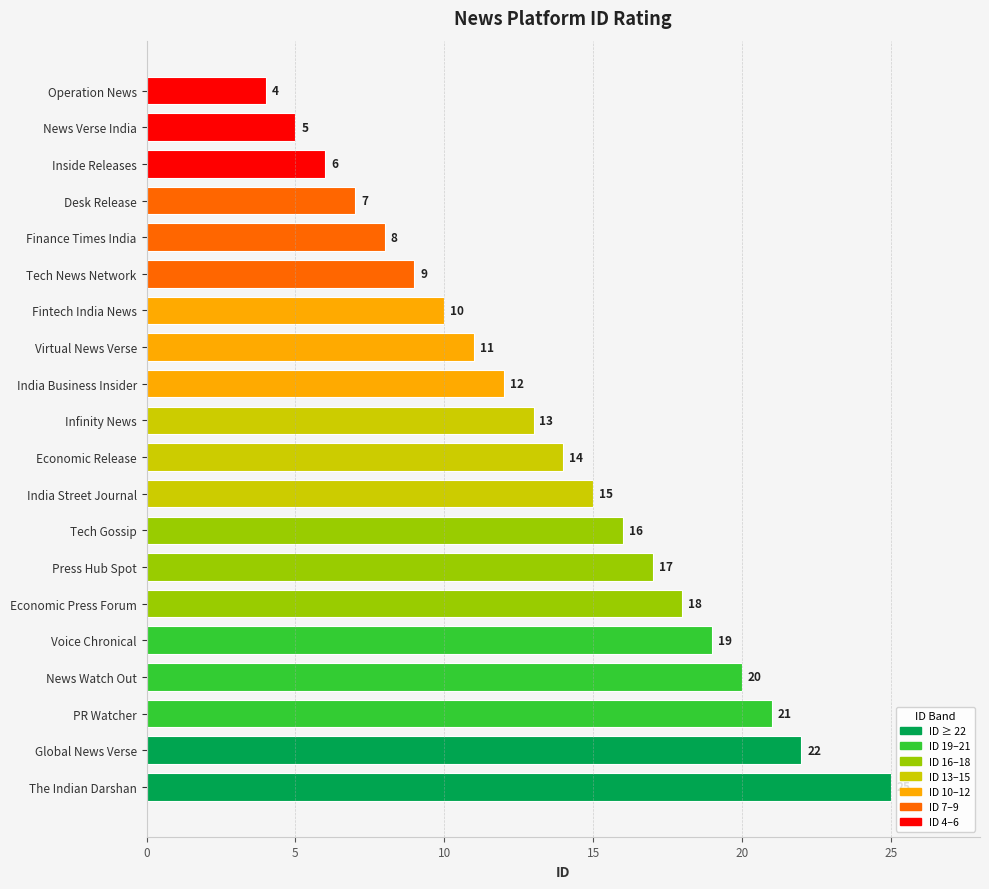

Between Fintech India News and Tech Gossip, which is larger?

Tech Gossip